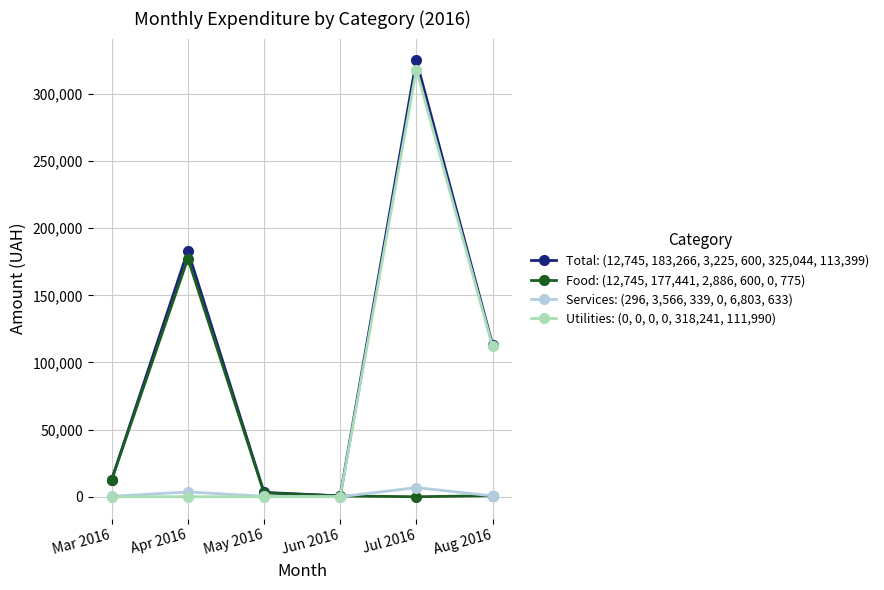

How many data points in Services: (296, 3,566, 339, 0, 6,803, 633) are less than 633?

3